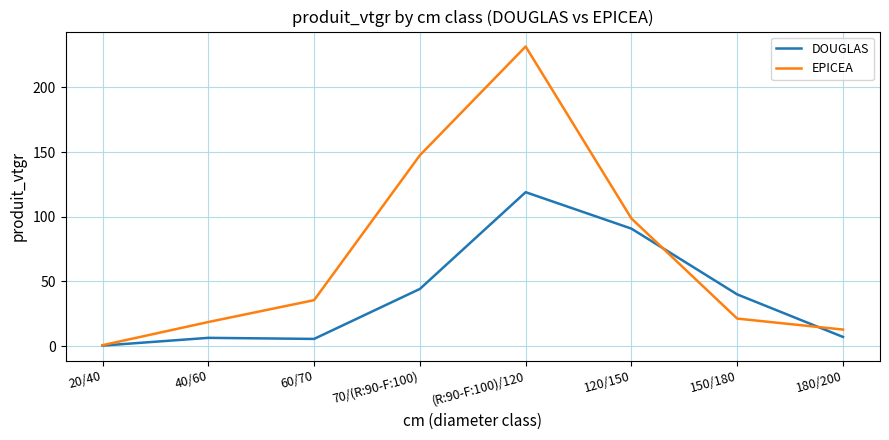

True or false: EPICEA has a value of 0.7 at 20/40.

True